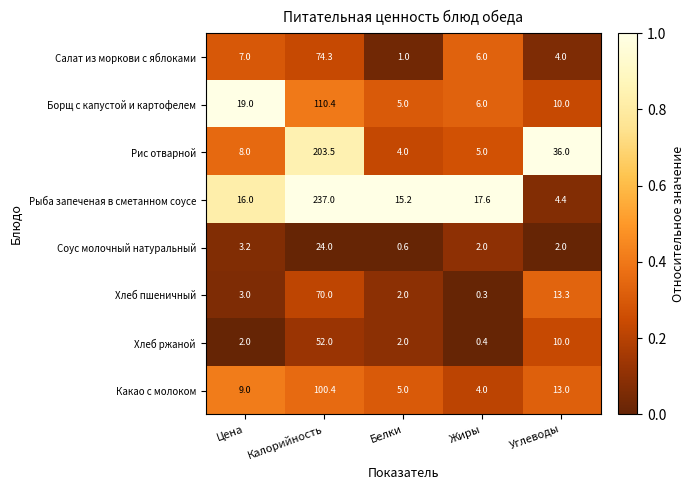

What is the sum of the Салат из моркови с яблоками values at Калорийность and Цена?

81.3